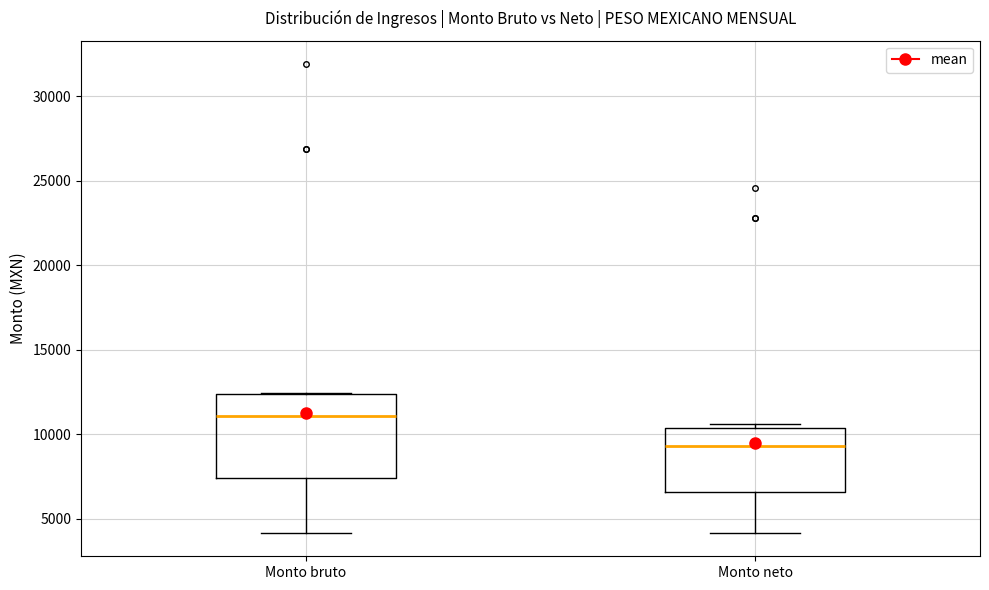

Which box is the tallest, from its lower edge to its upper edge?

Monto bruto